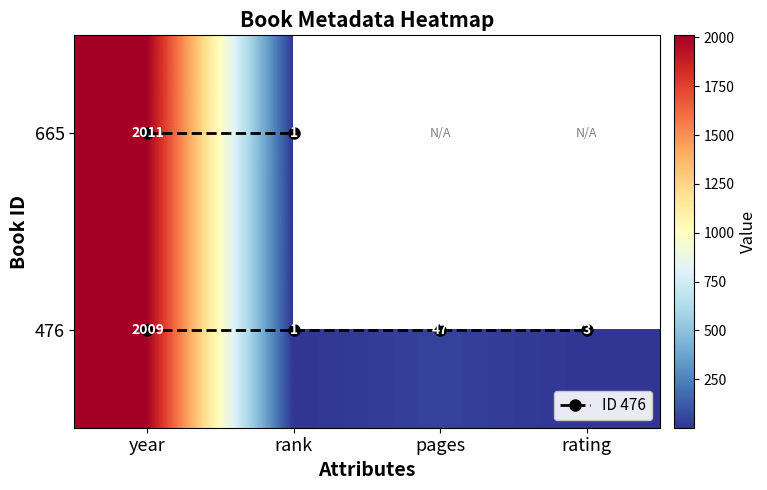

The 476 series shows 26.5 at pages. True or false?

False